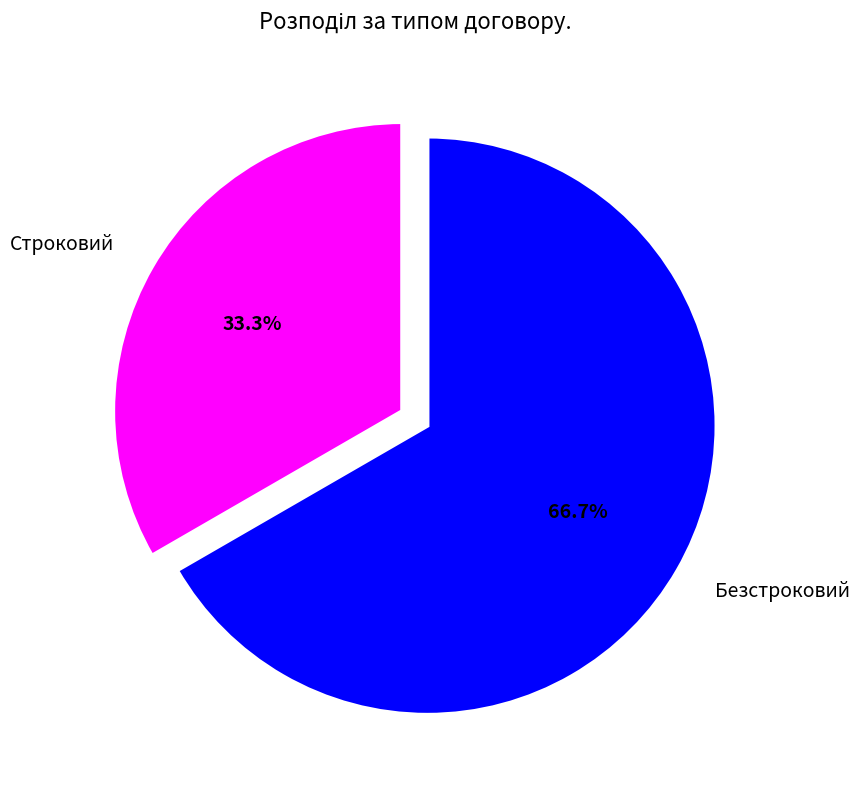

Count the number of slices in the pie.

2